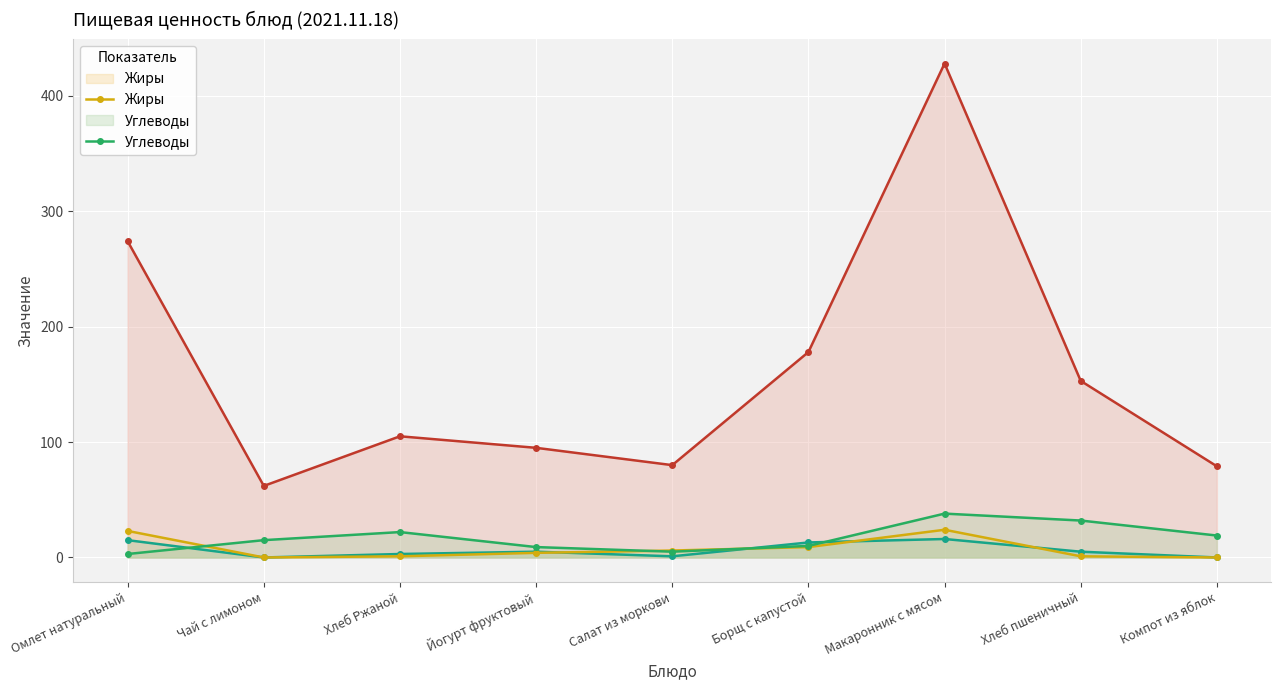

True or false: Углеводы has more than 0 points higher than both neighbors.

True